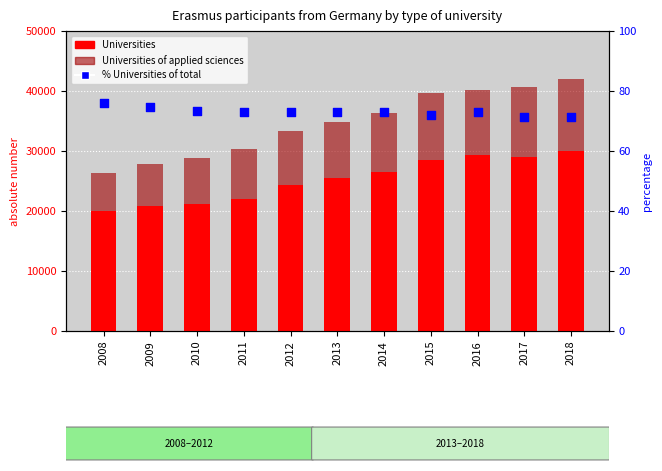

At how many categories does at least one series exceed 1377?

11